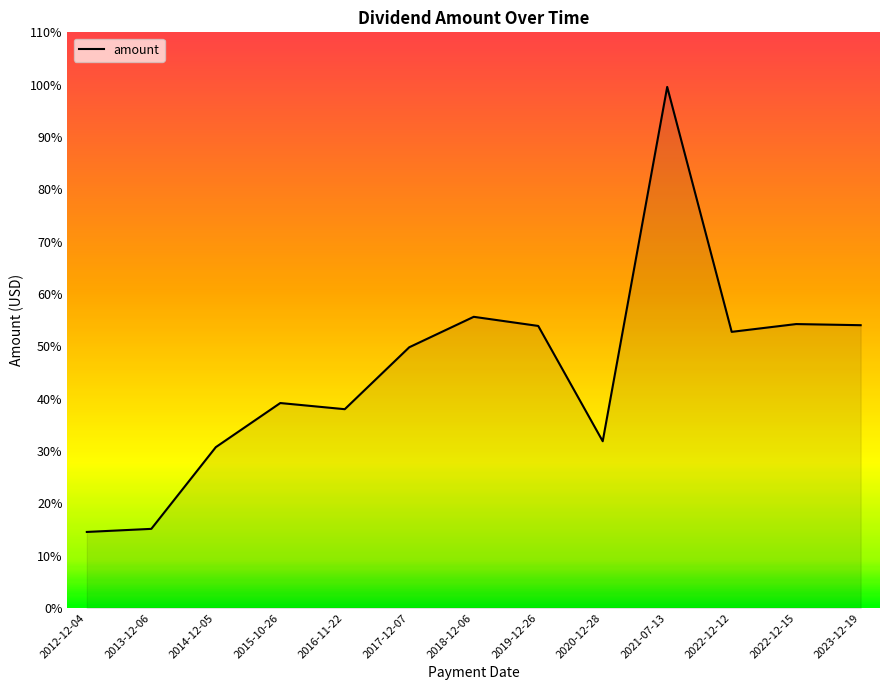

Between 2022-12-12 and 2021-07-13, which is larger?

2021-07-13